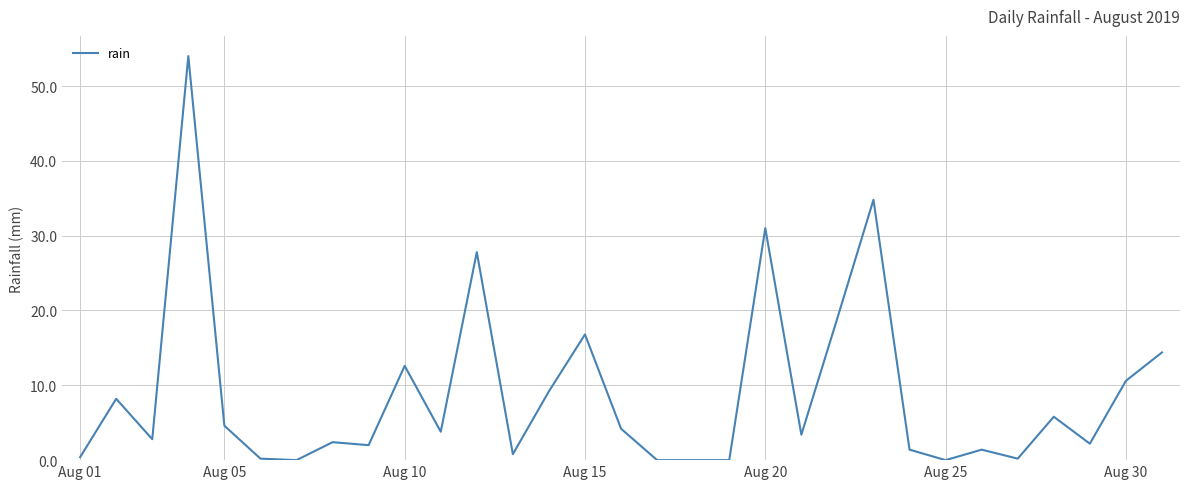

What is the difference between the maximum and minimum values?

54.0